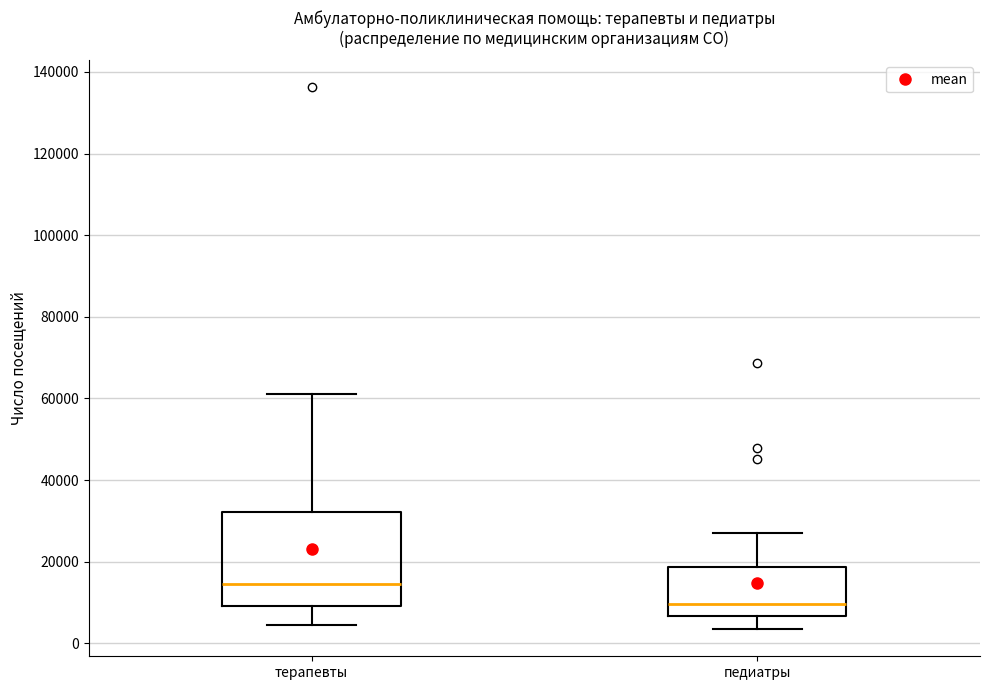

Reading left to right, transcribe this box plot: for each box, give where its median line is, the range the box spans, and where its two whiskers end, as read against the y-axis. The values are not printed on the chart, so give them approximately, as read against the axis.

терапевты: median 14000, box 10000 to 32000, whiskers 4000 to 62000
педиатры: median 10000, box 6000 to 18000, whiskers 4000 to 26000